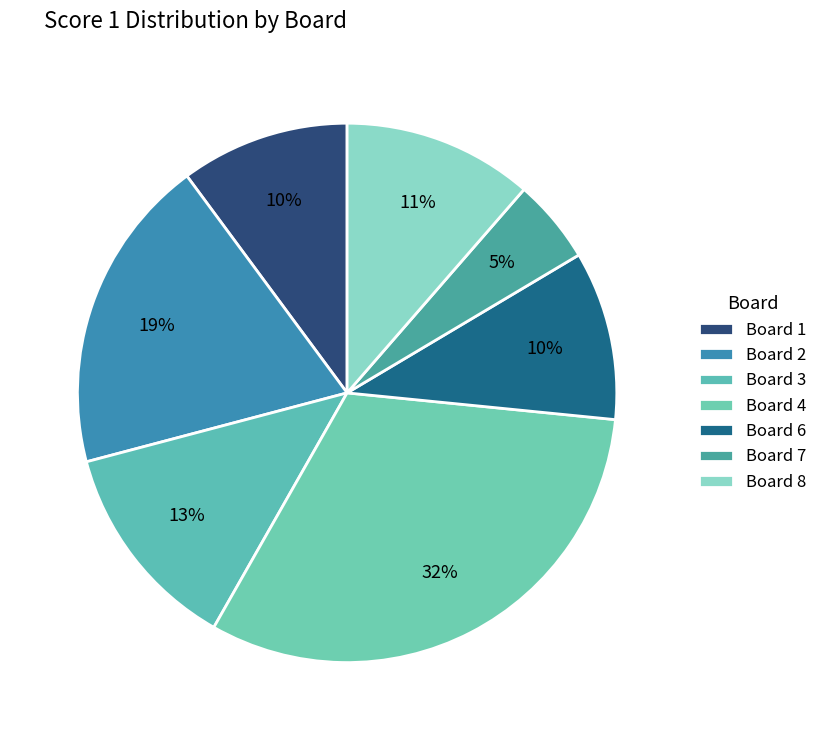

How many segments does this pie chart have?

7